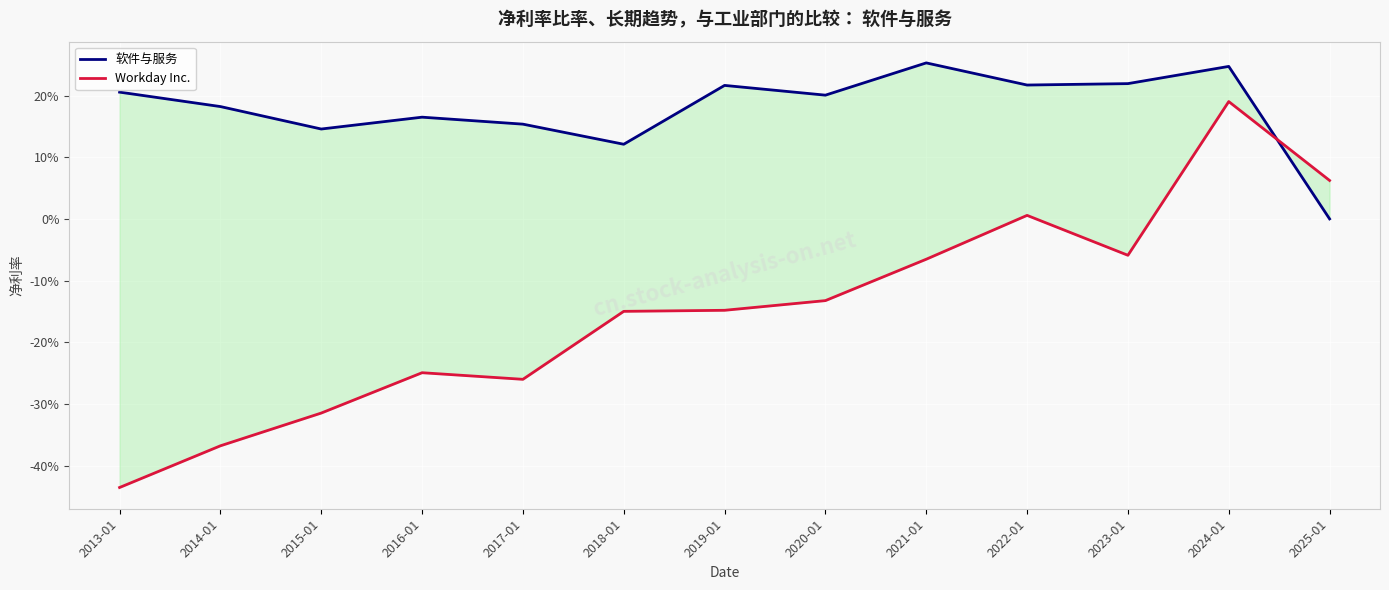

Is the value of 软件与服务 at 2022-01 greater than the value of Workday Inc. at 2018-01?

Yes